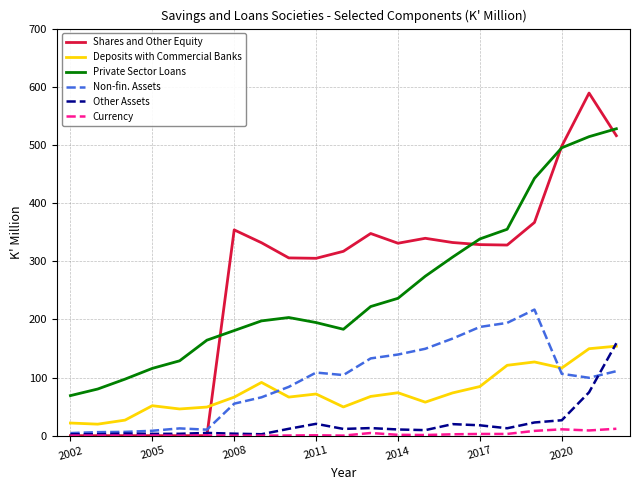

How many lines are shown in the chart?

6